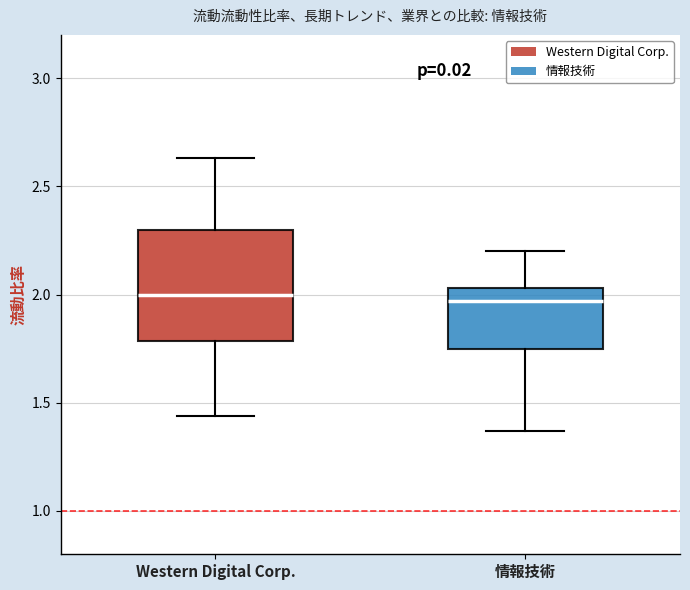

Where does the upper whisker of the box for 情報技術 end on the y-axis? The values are not printed on the chart, so give them approximately, as read against the axis.

2.20